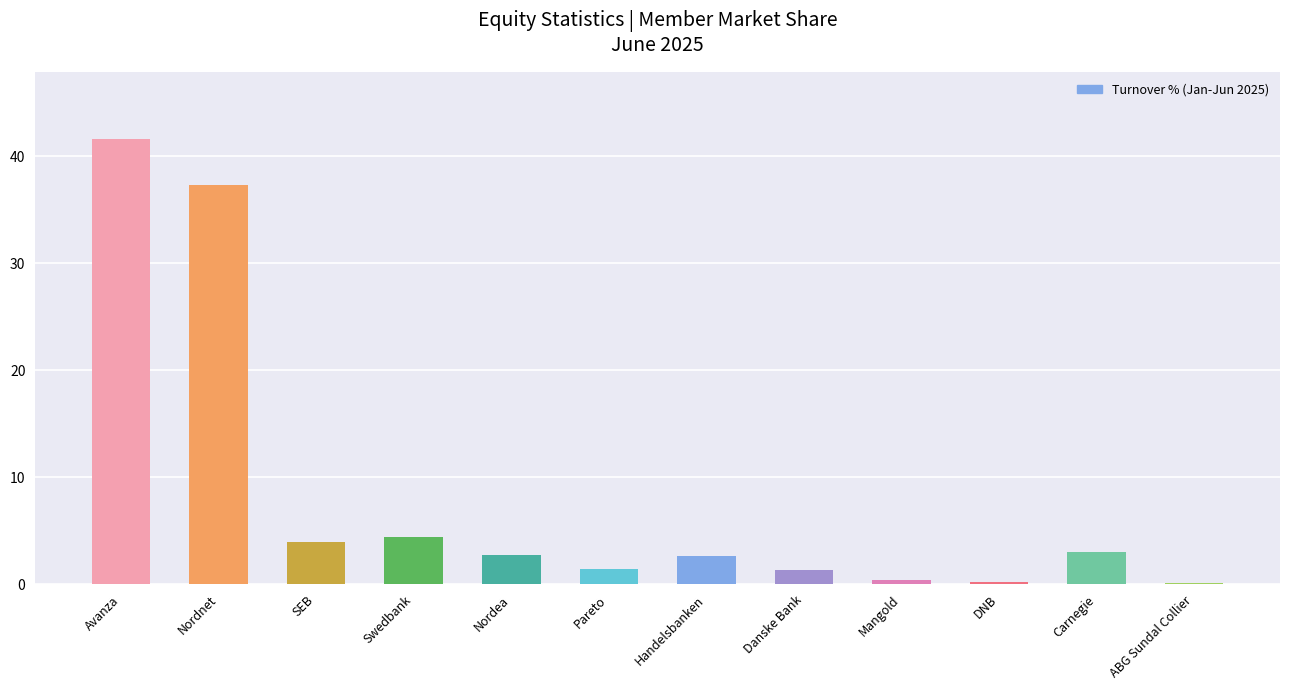

What is the sum of all values?

99.4